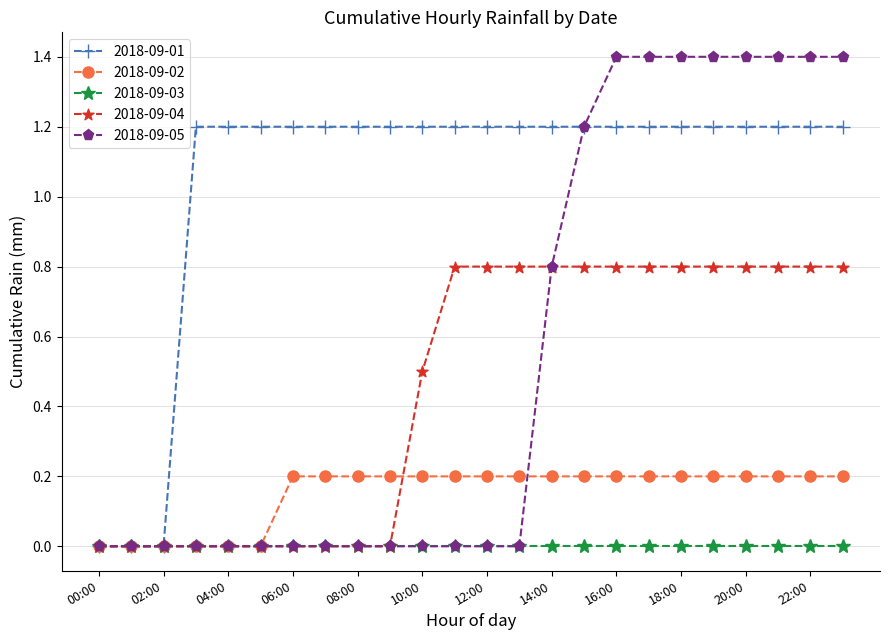

Rank the series by their maximum value, from highest to lowest.

2018-09-05, 2018-09-01, 2018-09-04, 2018-09-02, 2018-09-03